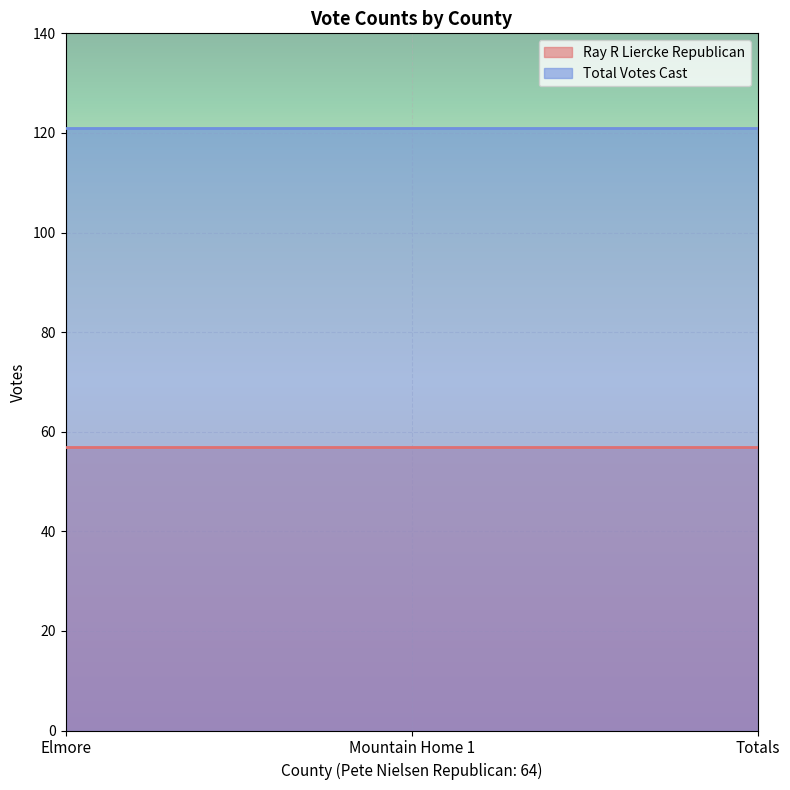

Reading left to right, transcribe all the data shown in this chart.

Ray R Liercke Republican: 57	57	57
Total Votes Cast: 121	121	121